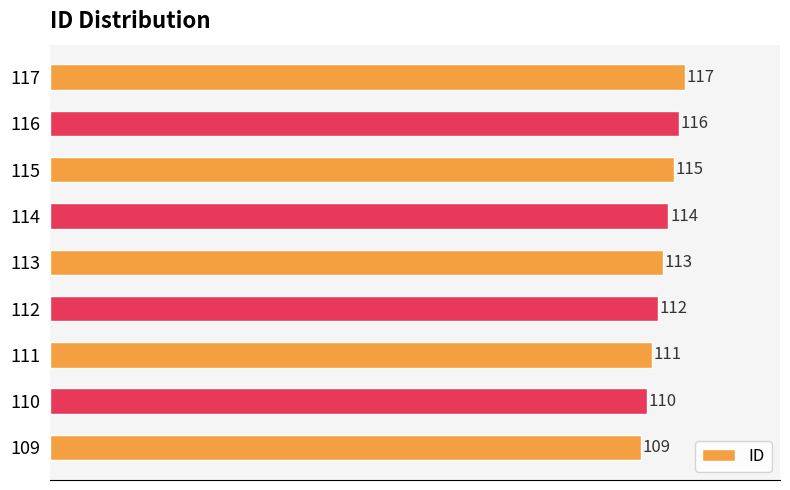

List the labels in order of value, largest first.

117, 116, 115, 114, 113, 112, 111, 110, 109